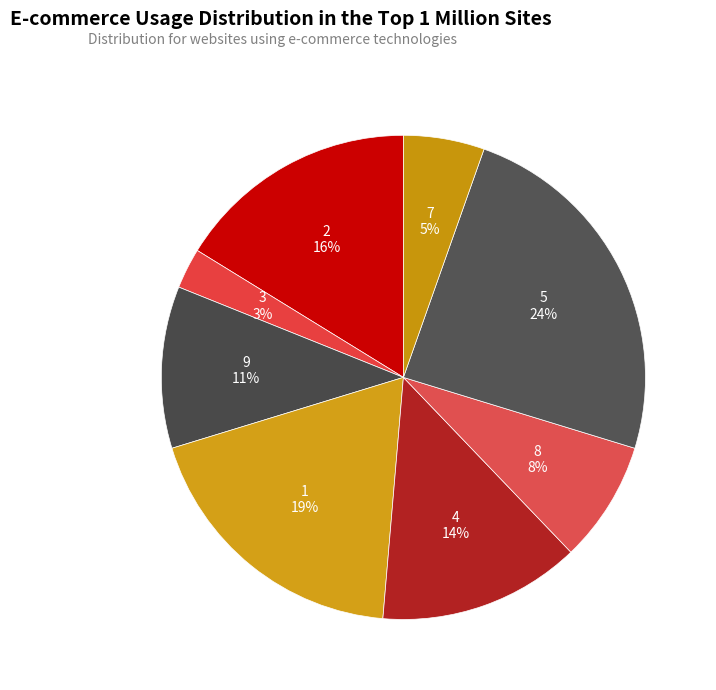

Does any single category account for the majority?

No